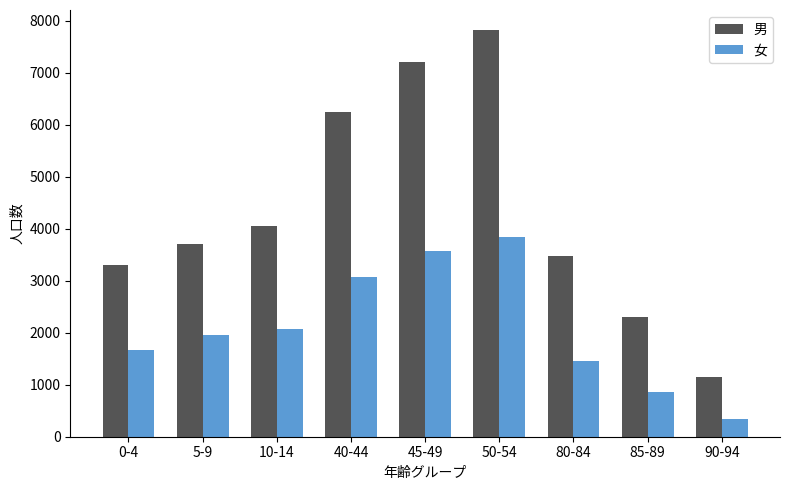

What is the sum of the 女 values at 85-89 and 90-94?

1195